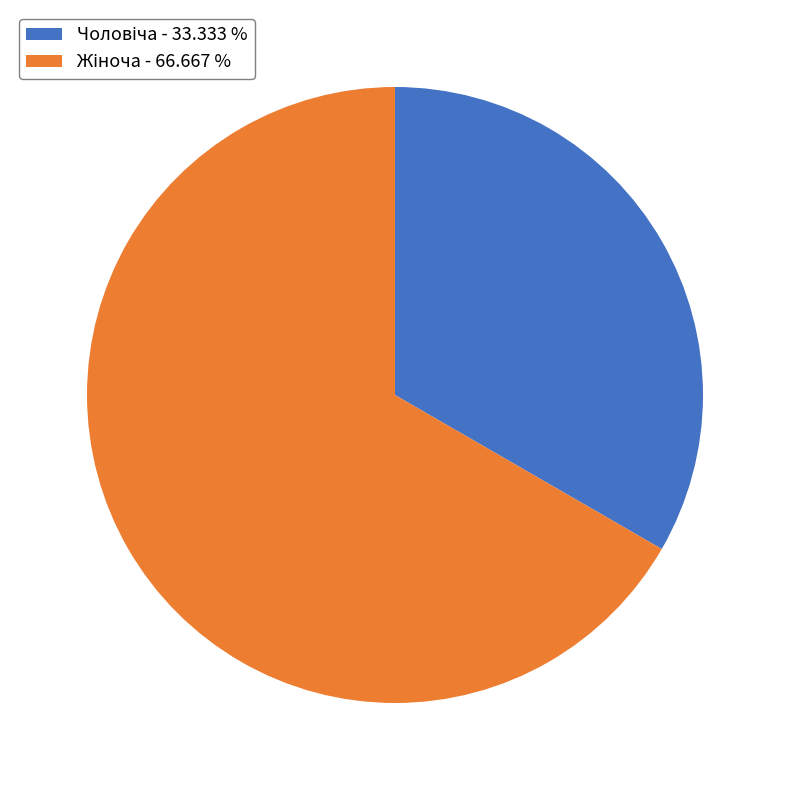

Is there a majority slice in this chart?

Yes